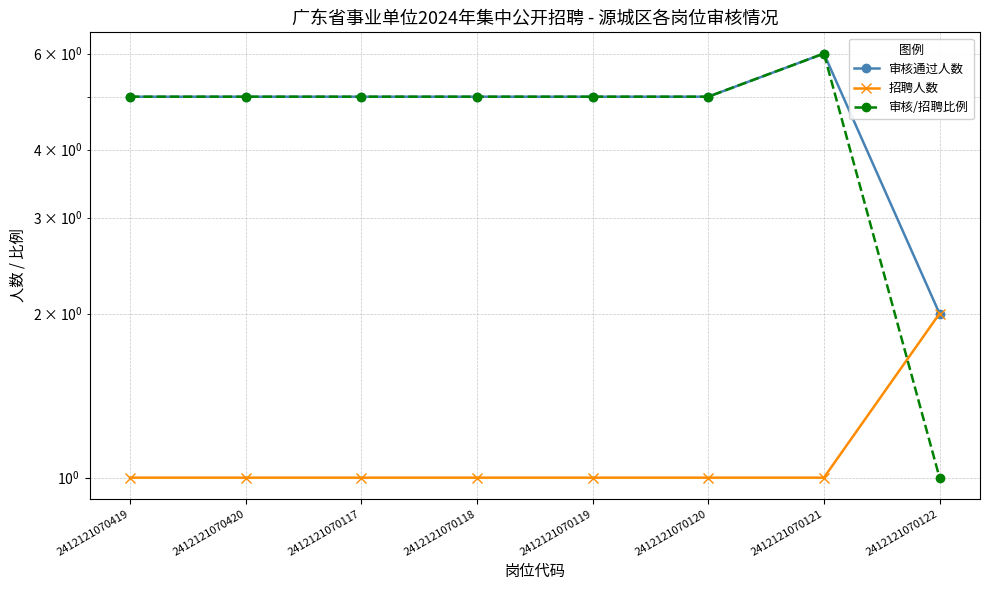

True or false: 审核通过人数 has a value of 2 at 2412121070122.

True